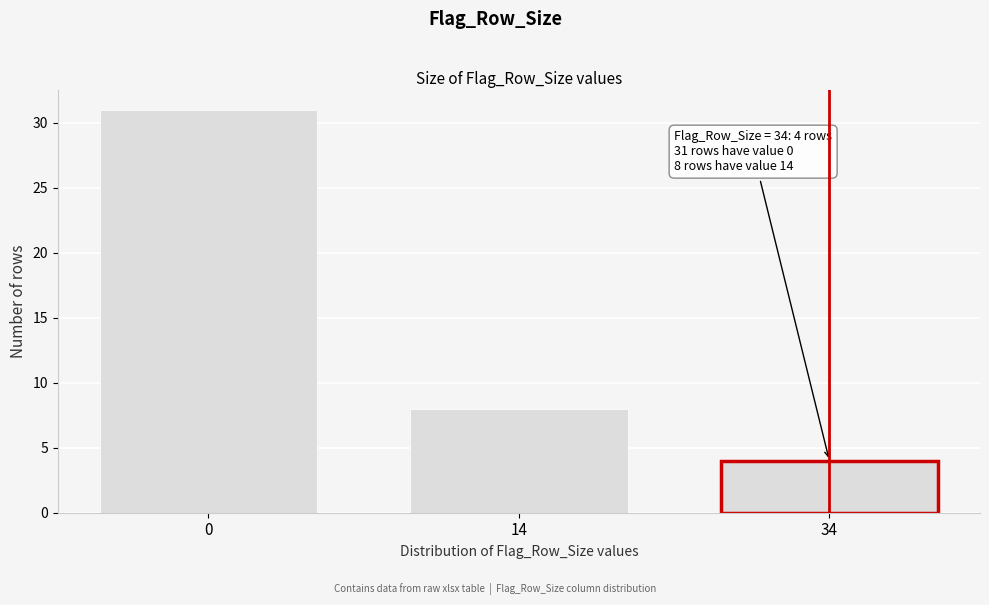

Reading right to left, transcribe all the data shown in this chart.

34=4	14=8	0=31